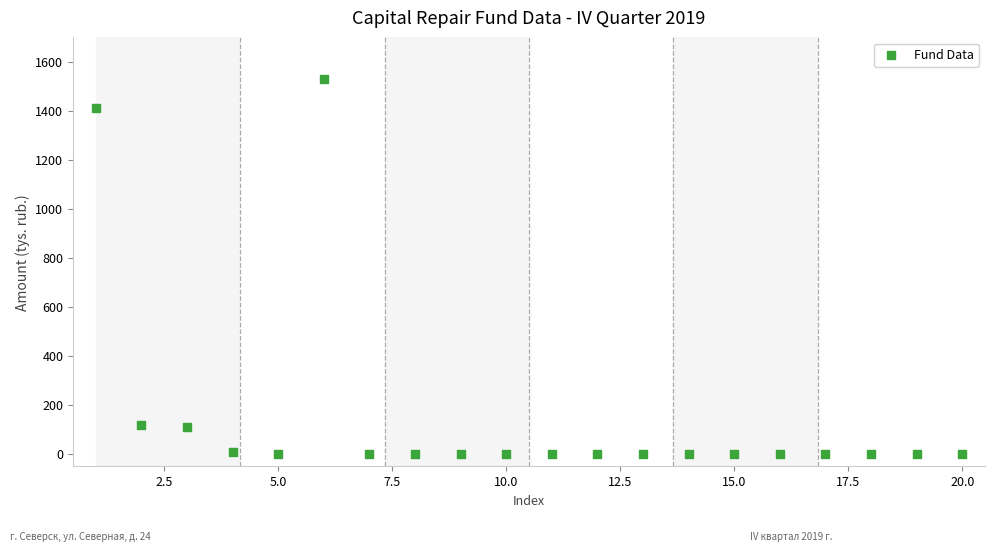

What is the range of X values (max minus min)?

19.0